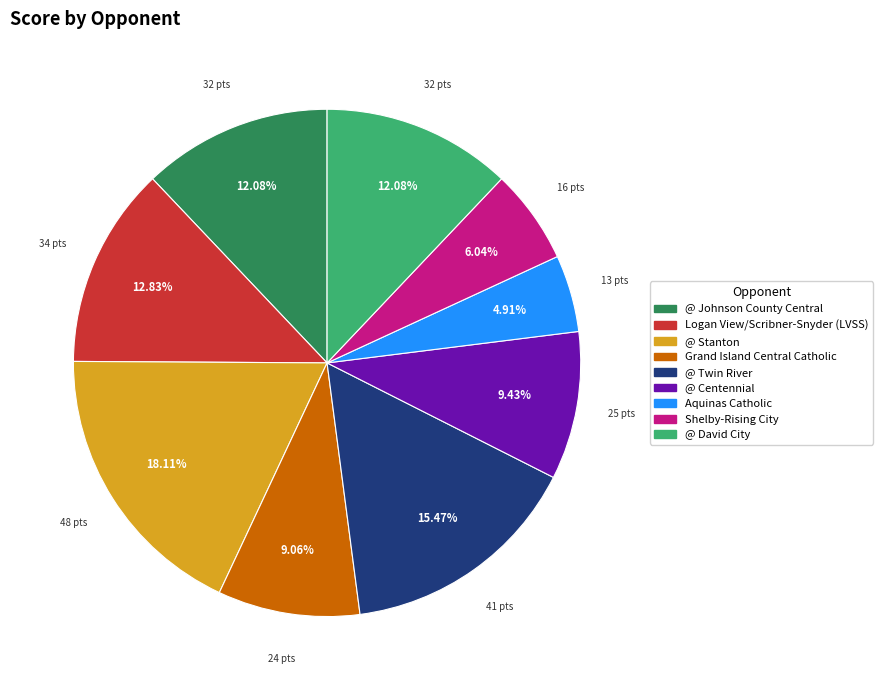

Which category has the biggest portion of the pie?

@ Stanton